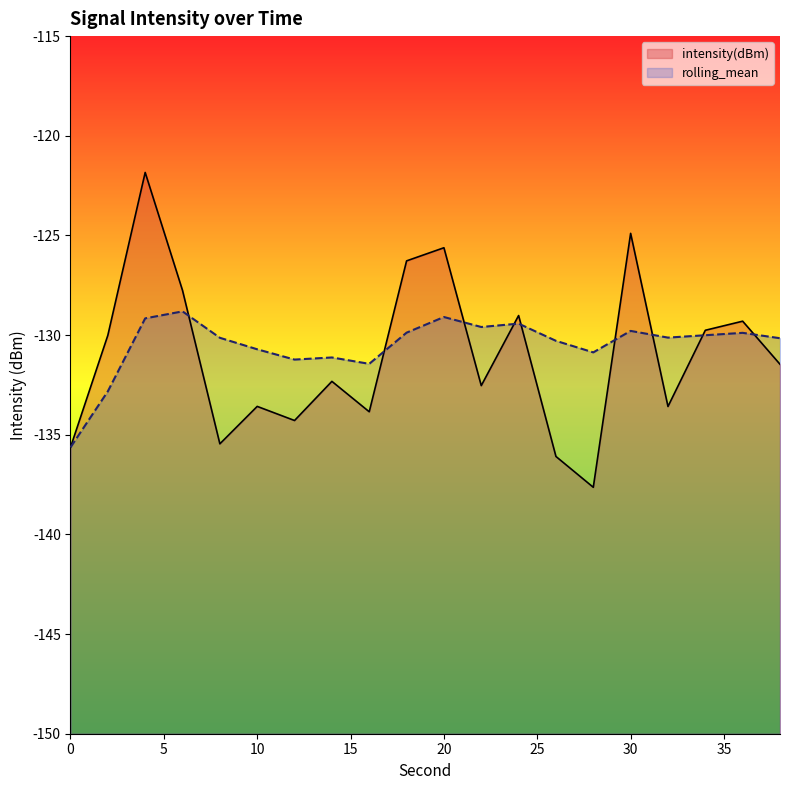

The value of intensity(dBm) at 2 is -182.8. True or false?

False